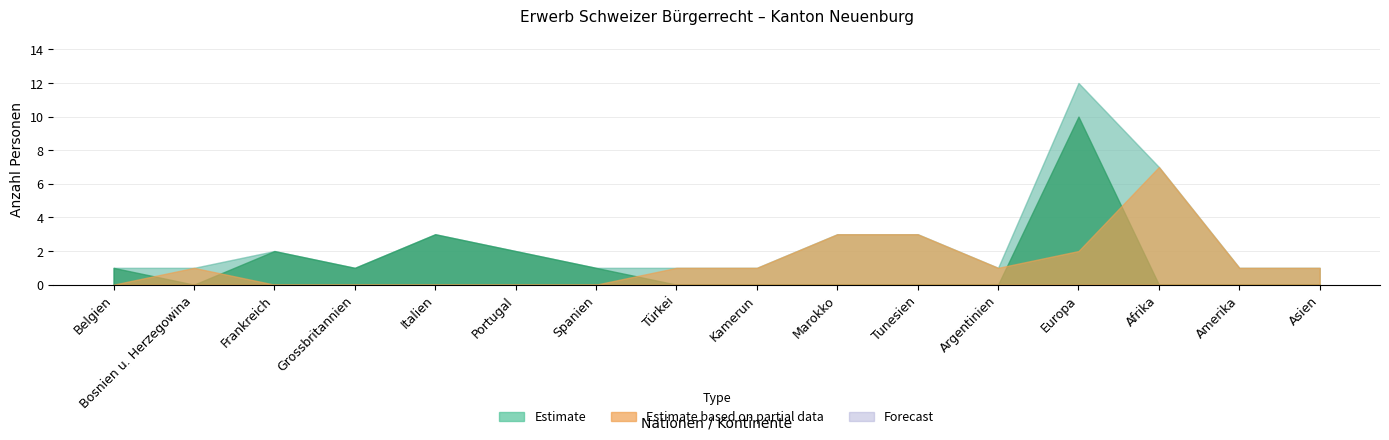

At which label is Total Erwerb closest to 6?

Afrika